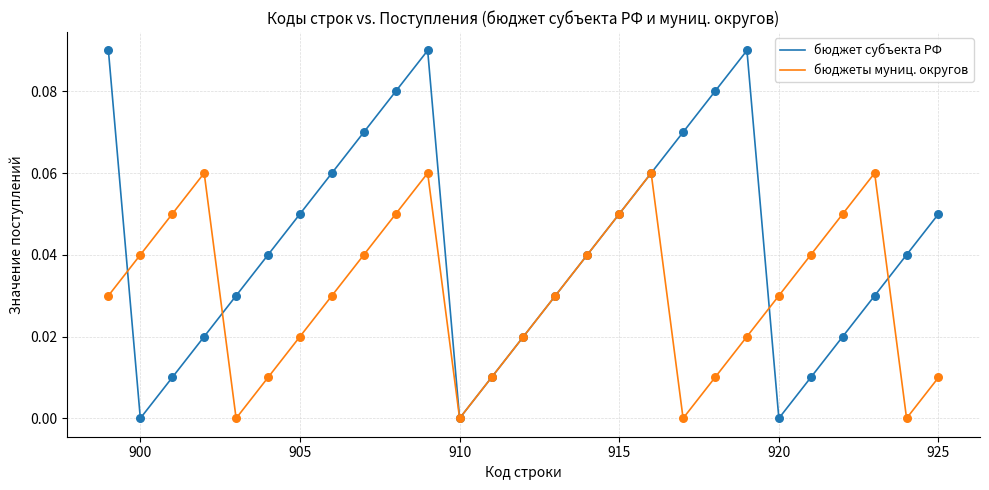

Which series has the largest total across all categories?

бюджет субъекта РФ